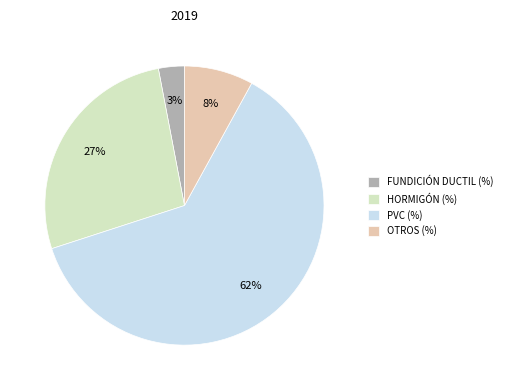

Does PVC (%) represent more than half of the total?

Yes